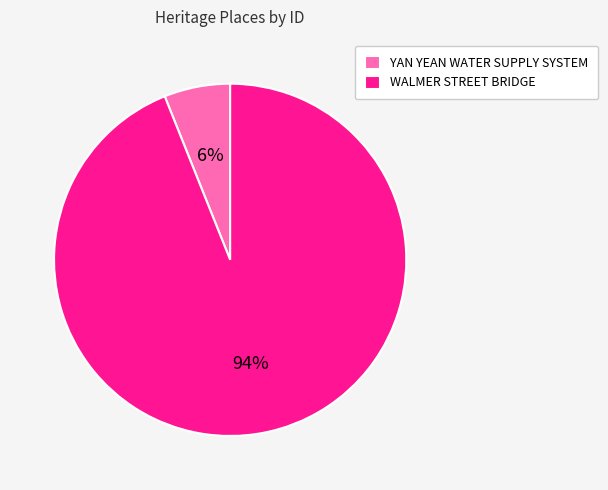

Does WALMER STREET BRIDGE account for over 50% of the chart?

Yes